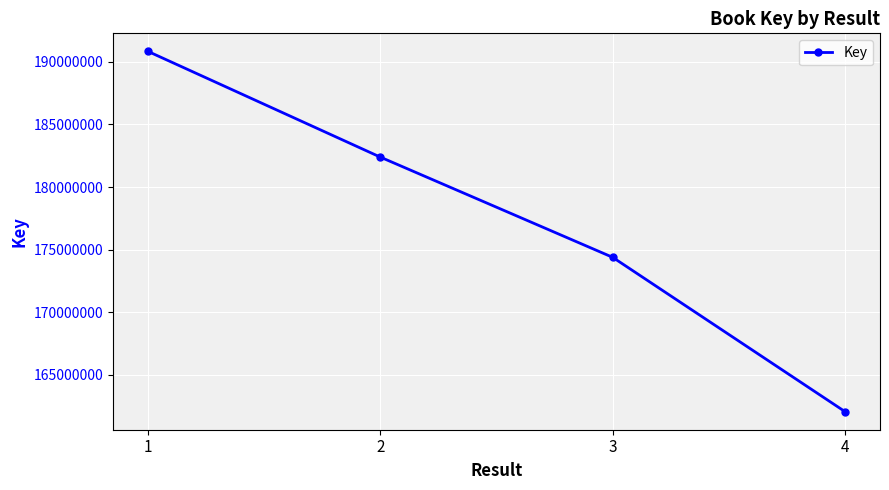

What is the minimum value shown in the chart?

162052877